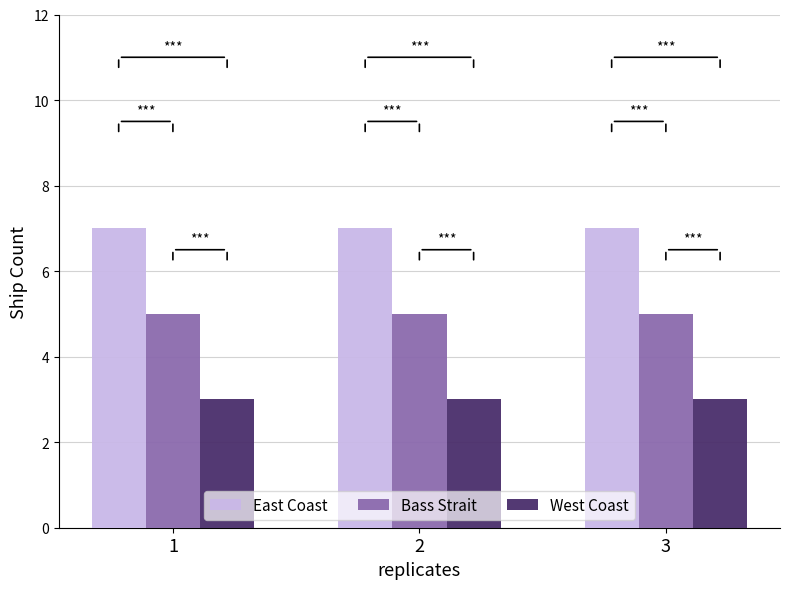

Rank the series at 2 from highest to lowest value.

East Coast, Bass Strait, West Coast